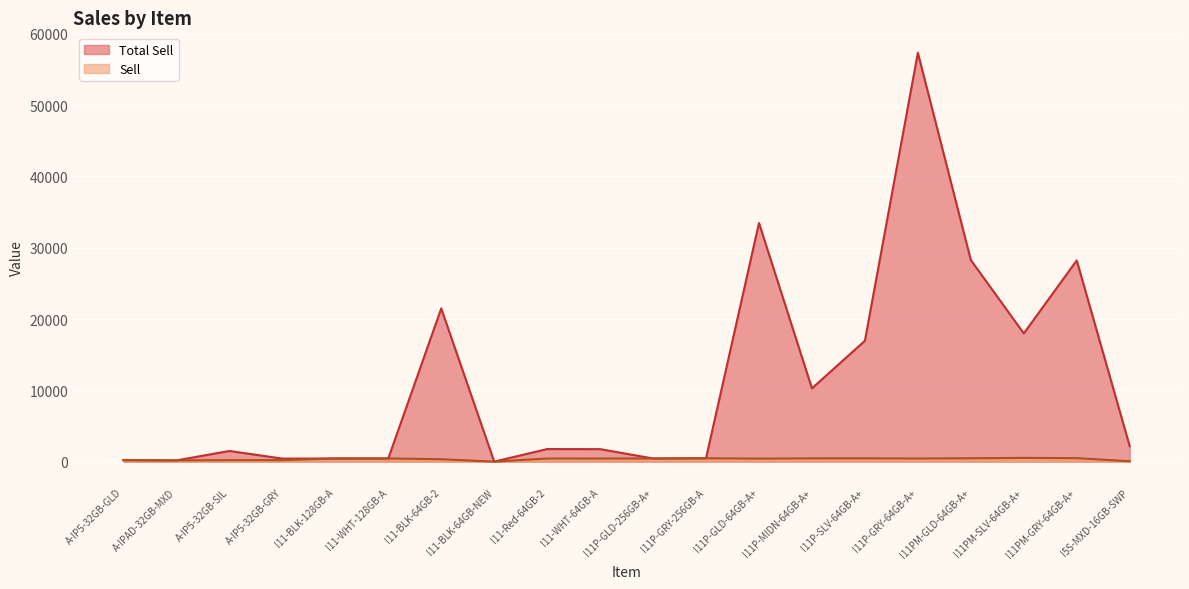

How many data points in Total Sell are less than 1767?

10